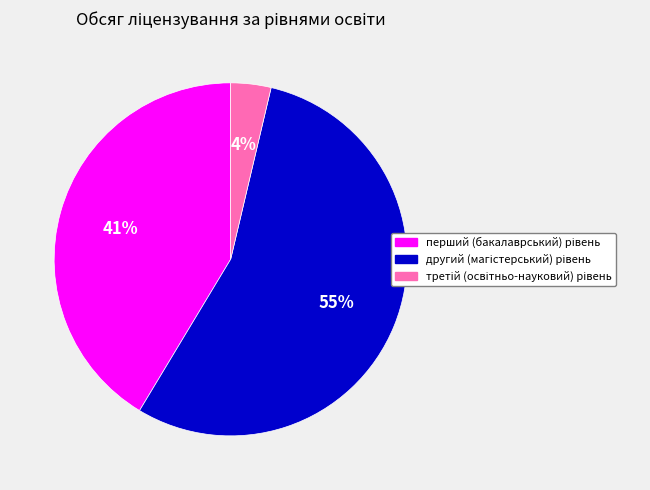

Does any single category account for the majority?

Yes